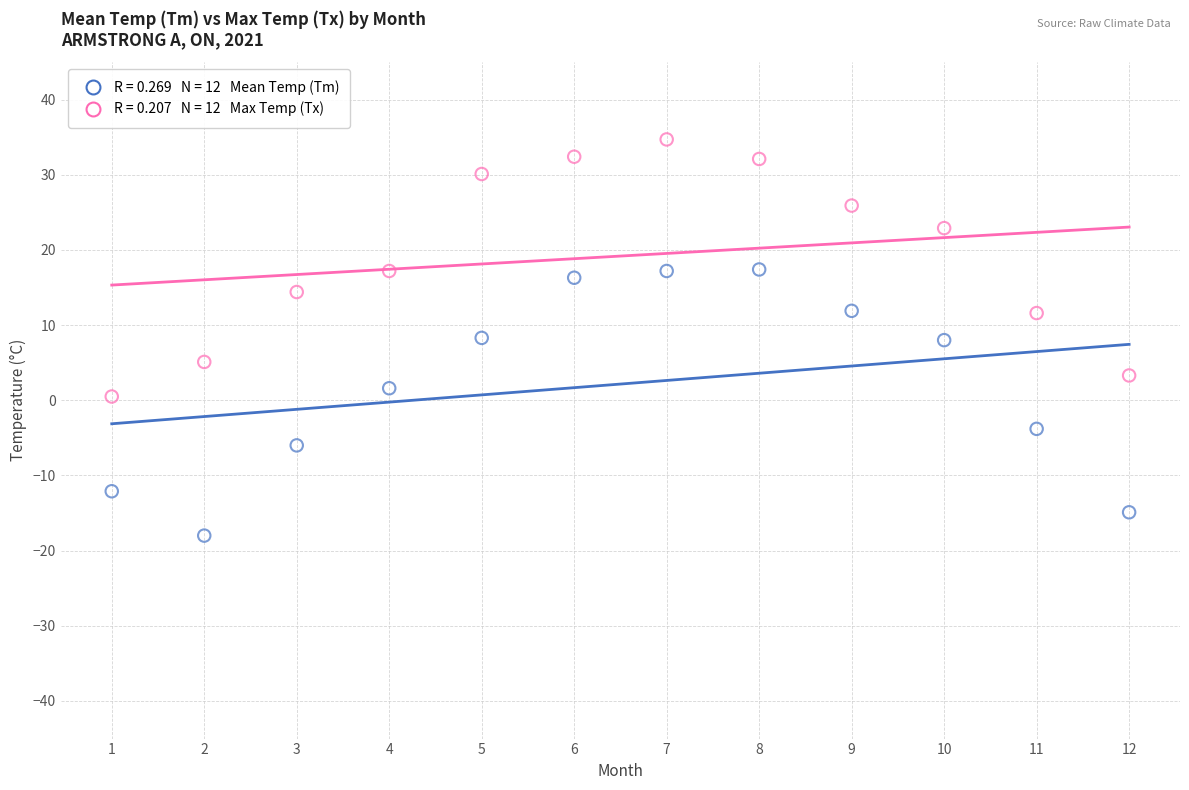

Across all data points, what is the range of X values (max minus min)?

11.0